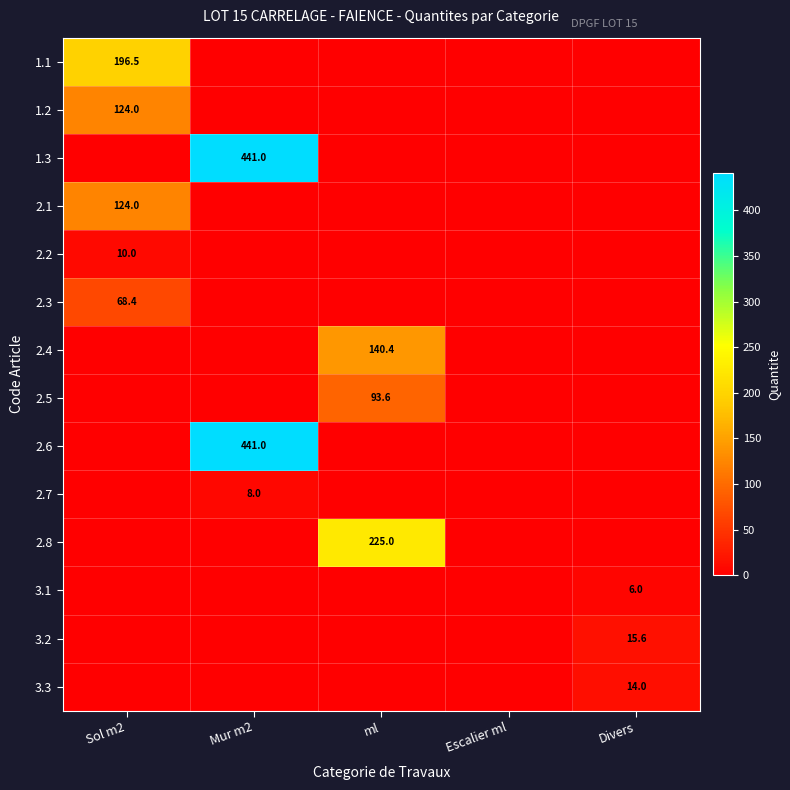

The value of 1.3 at Mur m2 is 253.3. True or false?

False